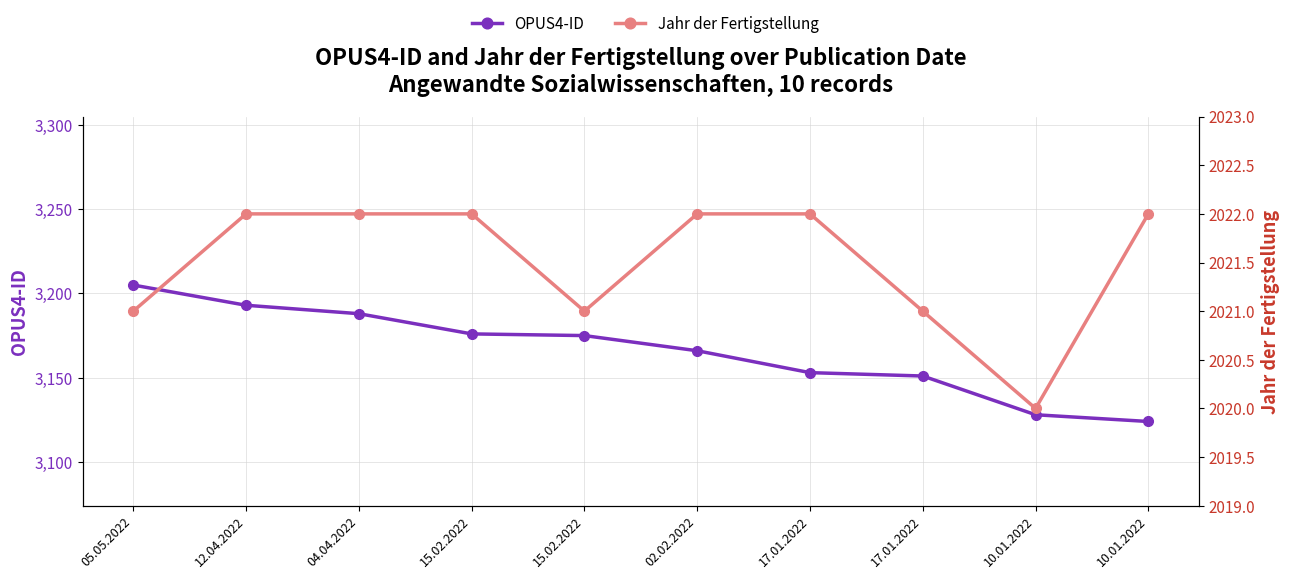

Which category has the lowest value across all series?

10.01.2022